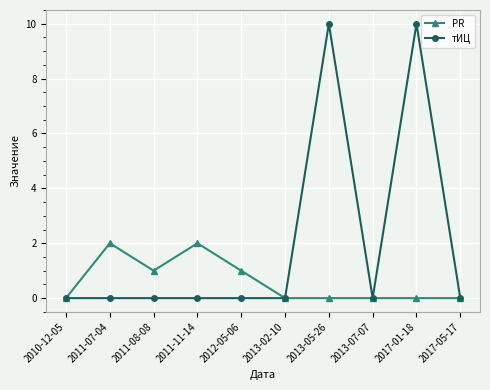

The тИЦ series shows -3 at 2010-12-05. True or false?

False